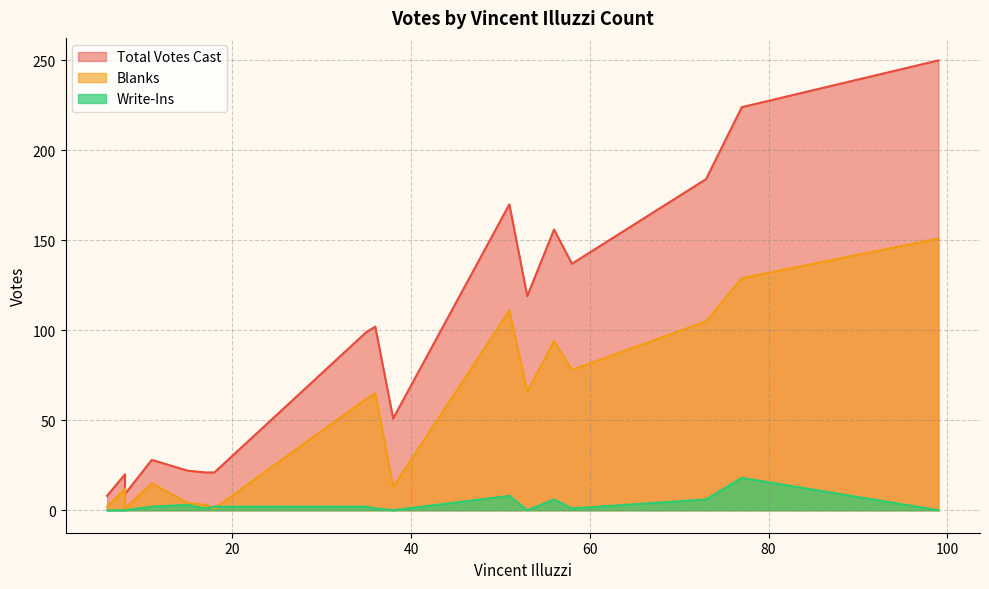

Which series has the largest total across all categories?

Total Votes Cast